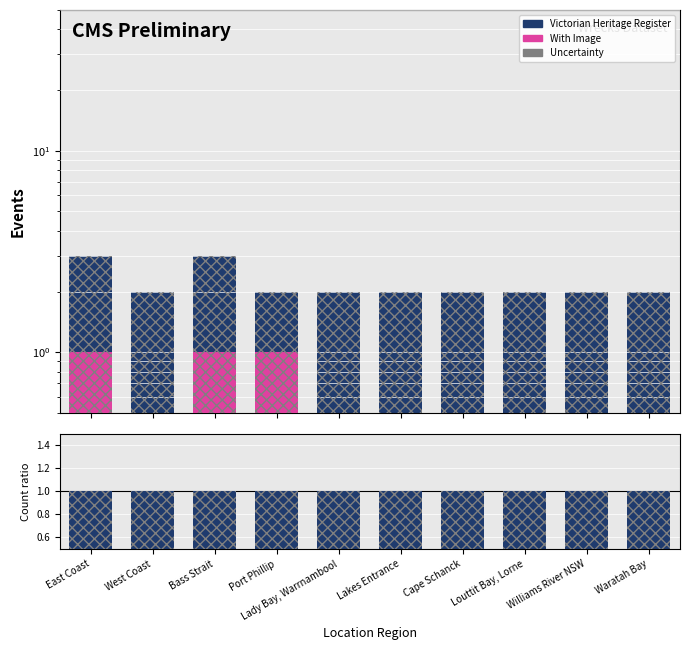

What is the difference between the highest and lowest values at Williams River NSW?

1